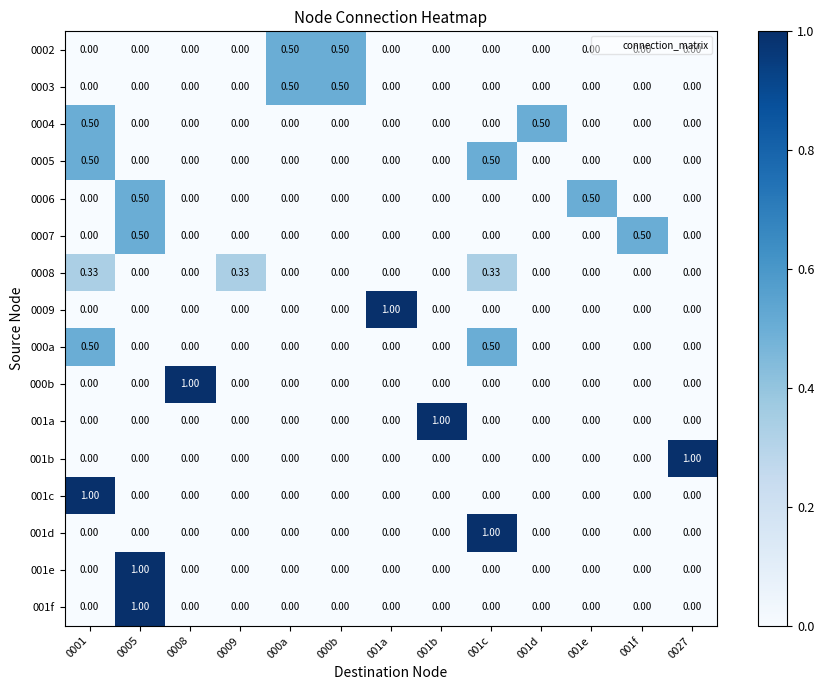

Count the number of data series in this chart.

16